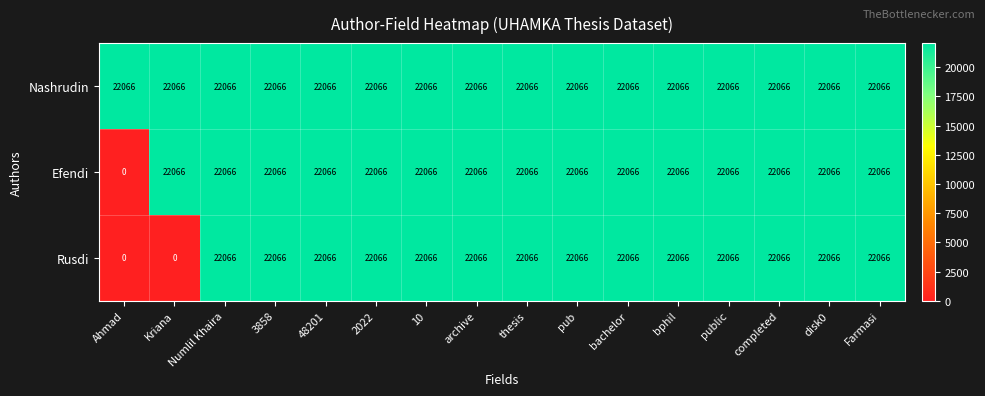

At which label is Efendi closest to 11033?

Ahmad